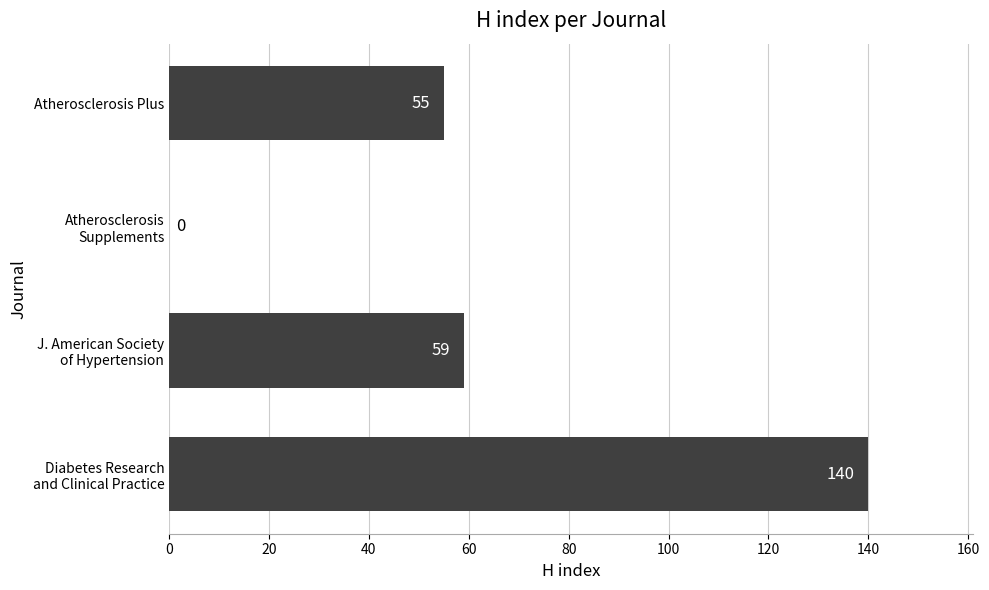

Is it true that the value at Atherosclerosis Plus is 26?

False